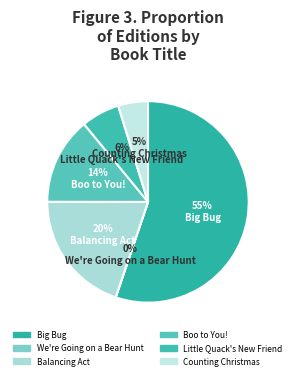

What percentage is NOT represented by Little Quack's New Friend?

93.8%